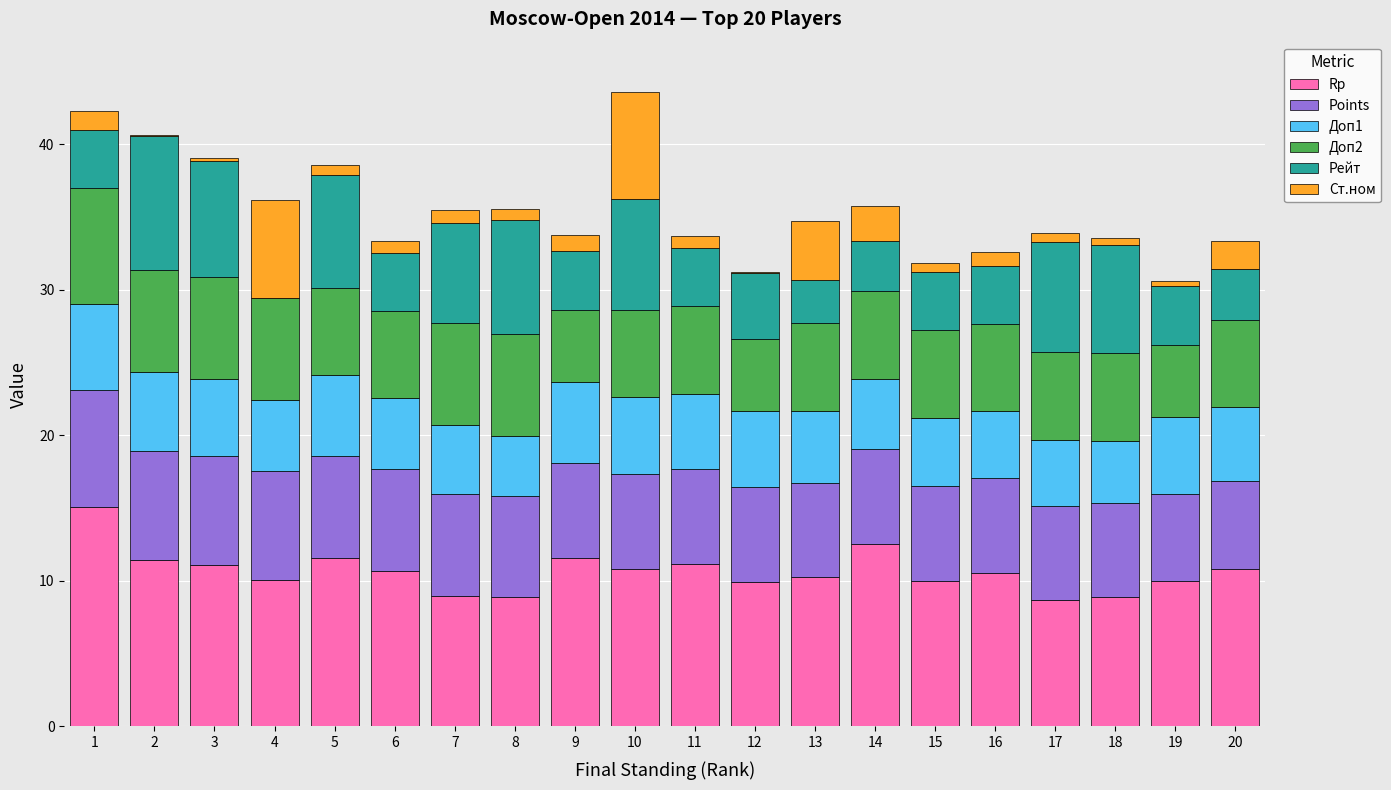

Count the number of categories in the chart.

20